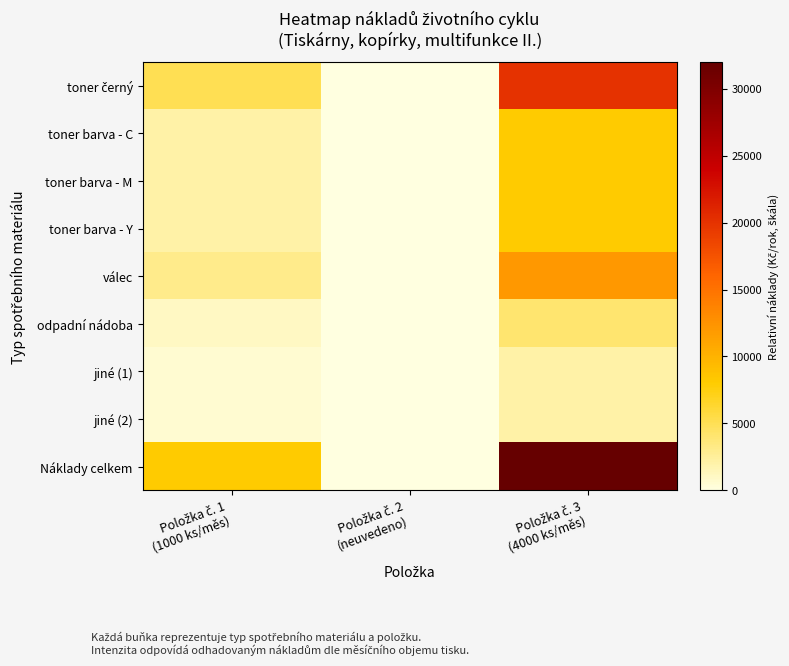

Between Položka č. 1 (1000 ks/měs) and Položka č. 2 (neuvedeno), which series saw the biggest shift?

Náklady celkem